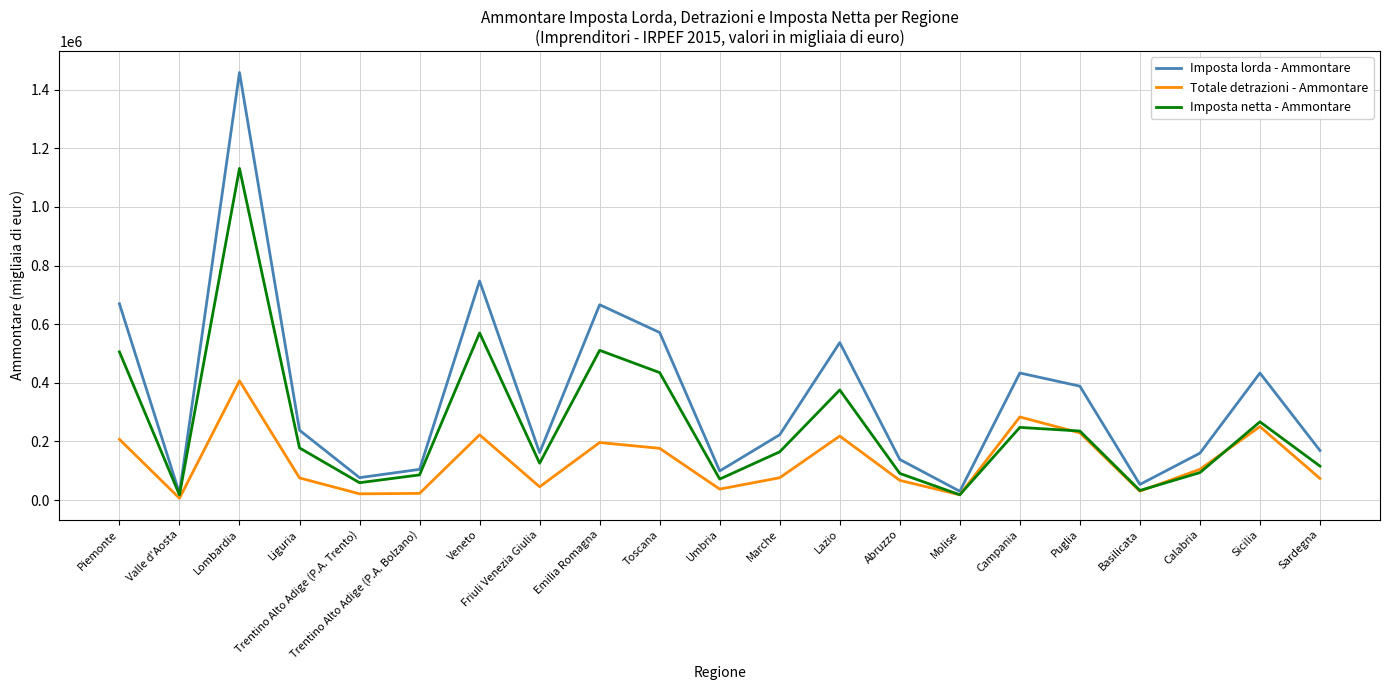

The value of Imposta netta - Ammontare at Lazio is 375601. True or false?

True